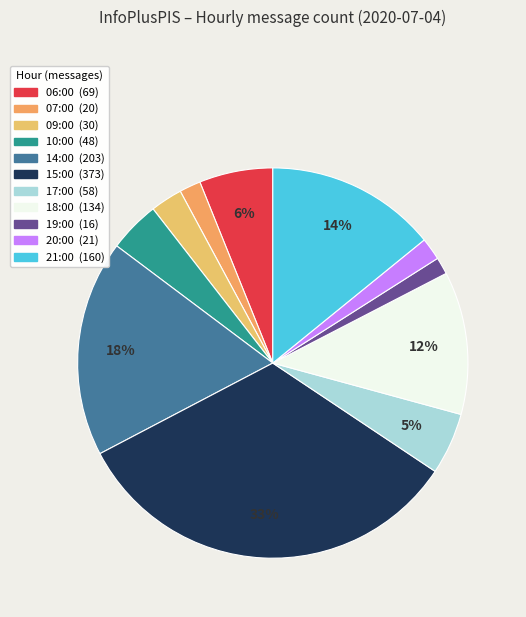

Is 06:00 the majority of the pie?

No